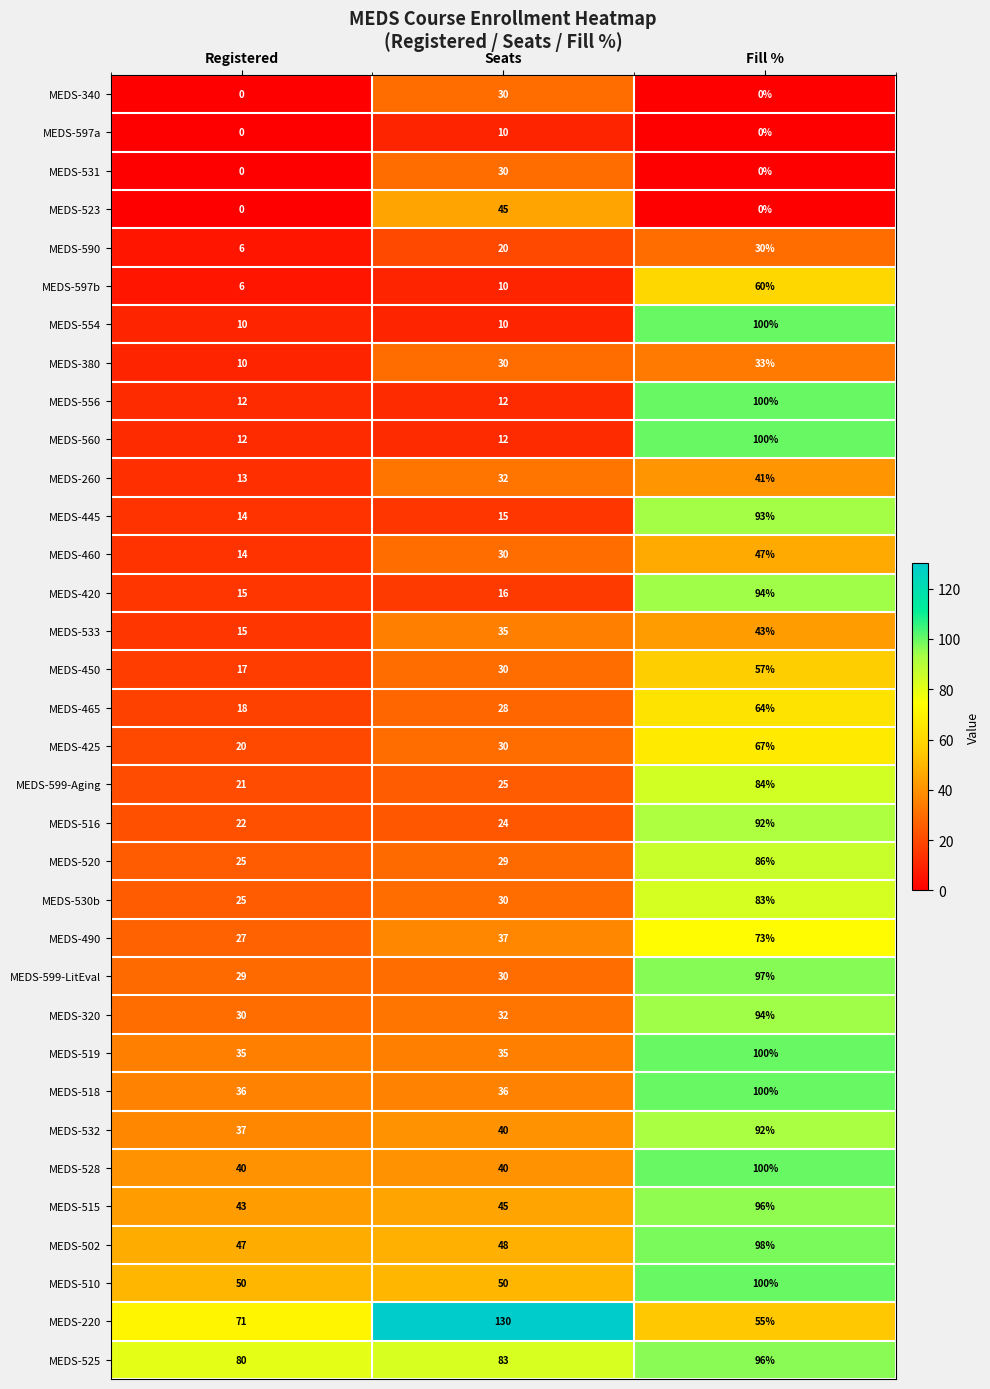

Count the MEDS-220 values in the range 55 to 130.

3